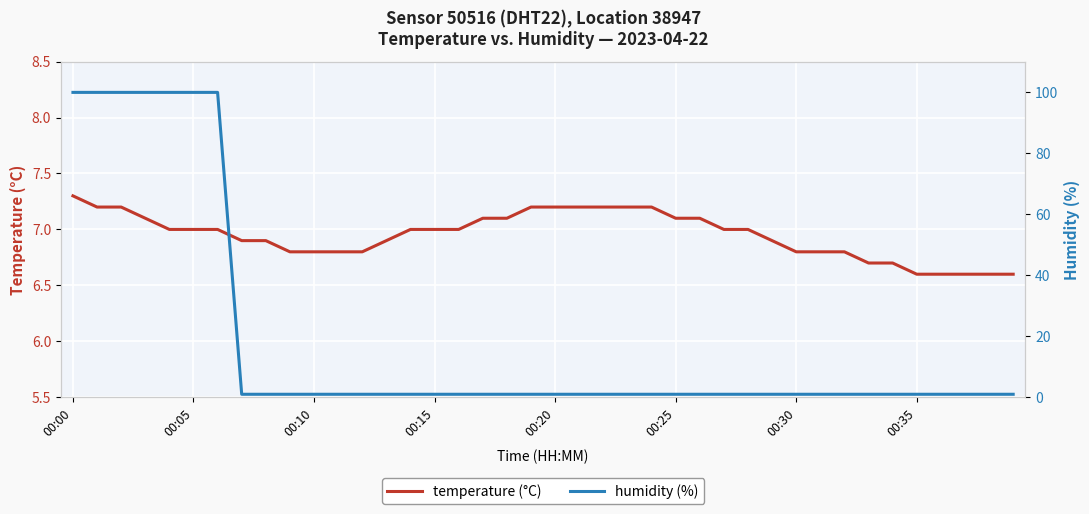

True or false: temperature and humidity intersect in this chart.

True